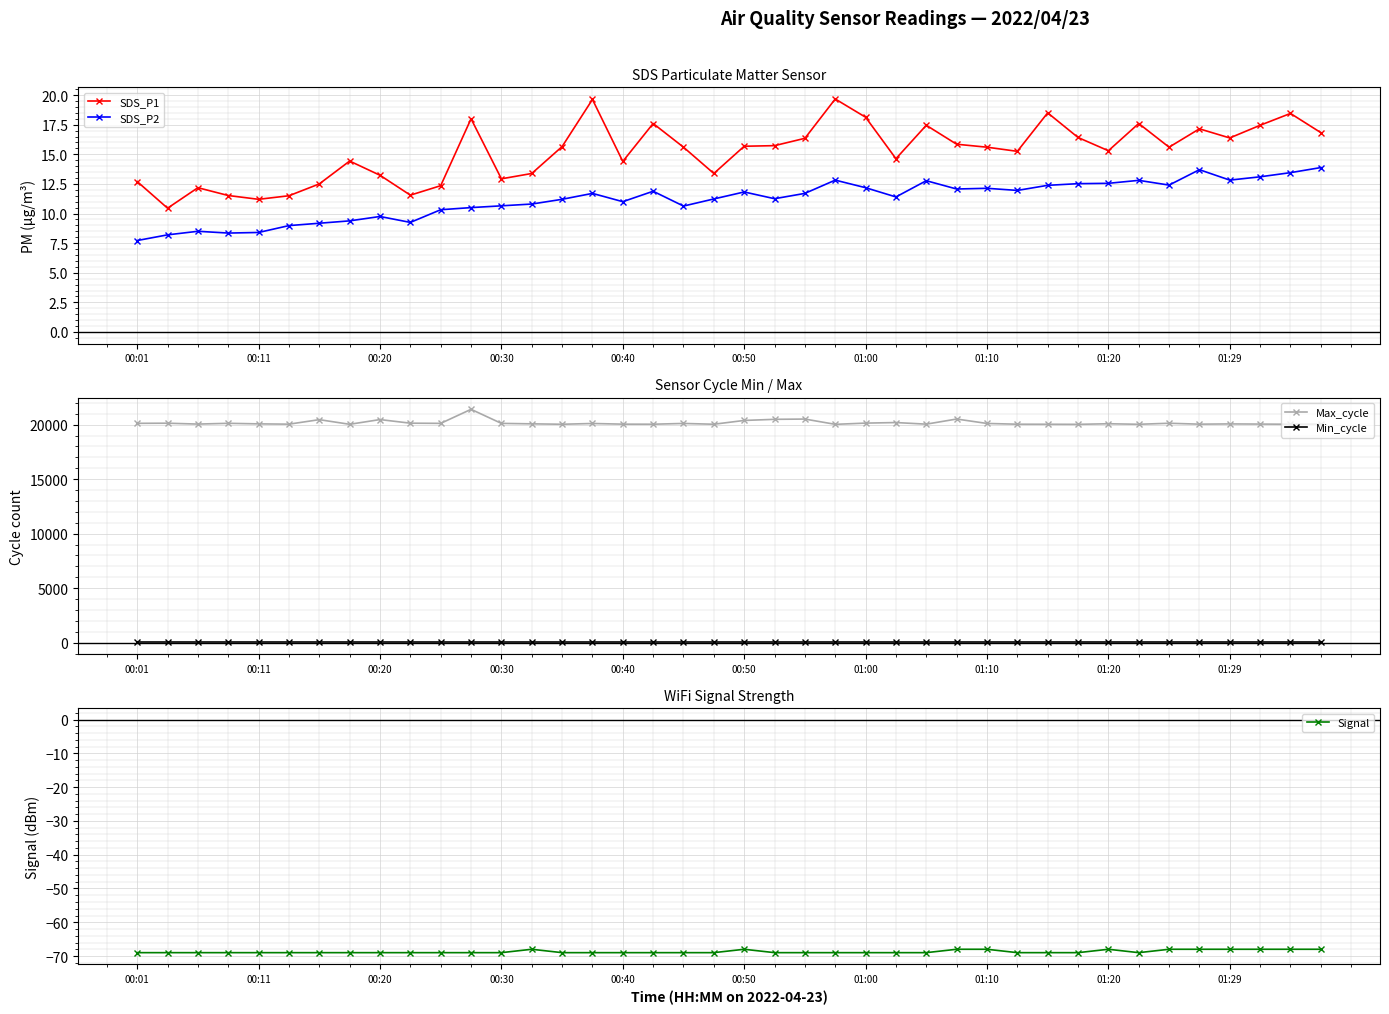

Which series changed the most between 19 and 33?

SDS_P1